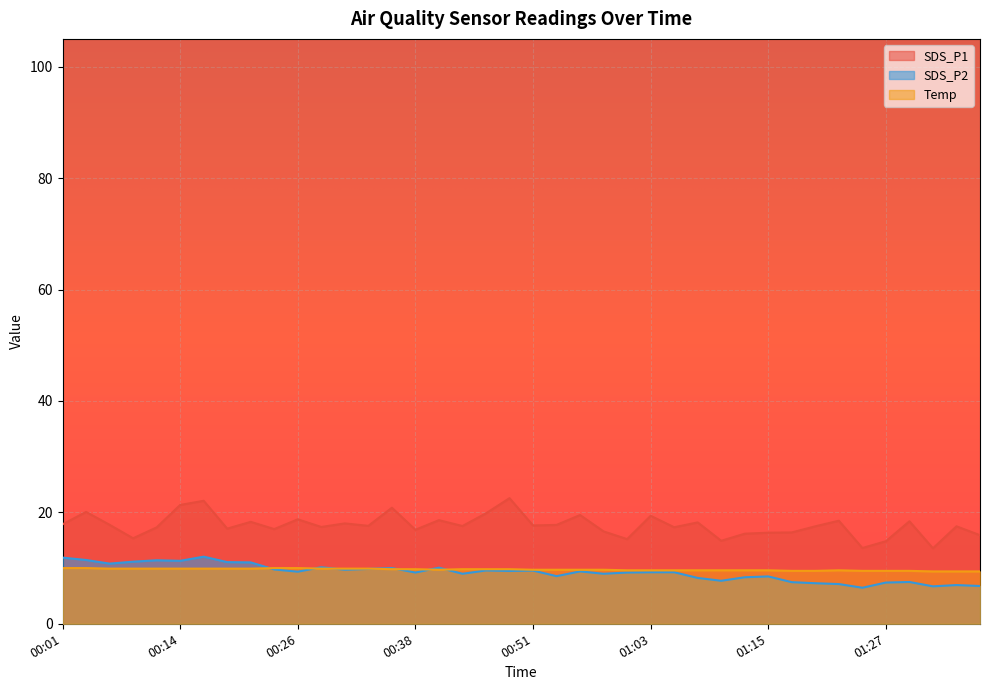

At 01:08, list the series in order from largest to smallest.

SDS_P1, Temp, SDS_P2